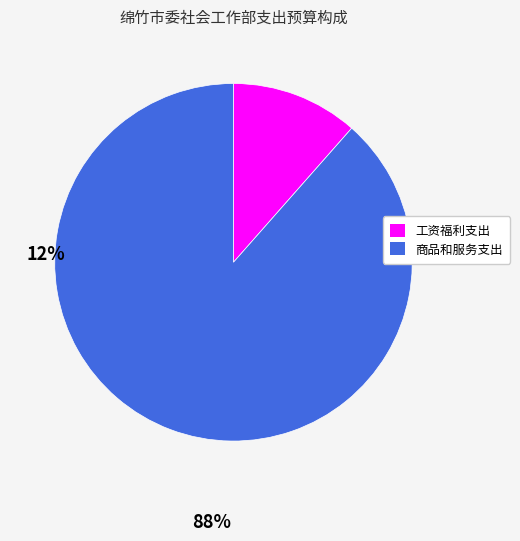

What is the majority slice?

商品和服务支出